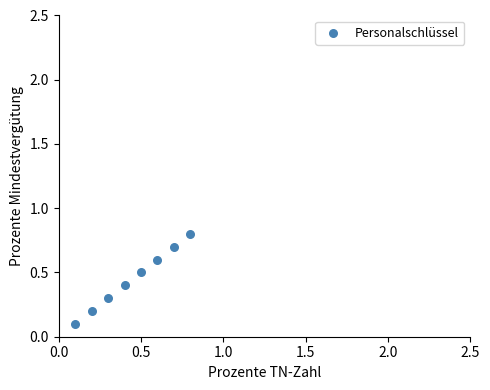

What is the average X value?

0.5